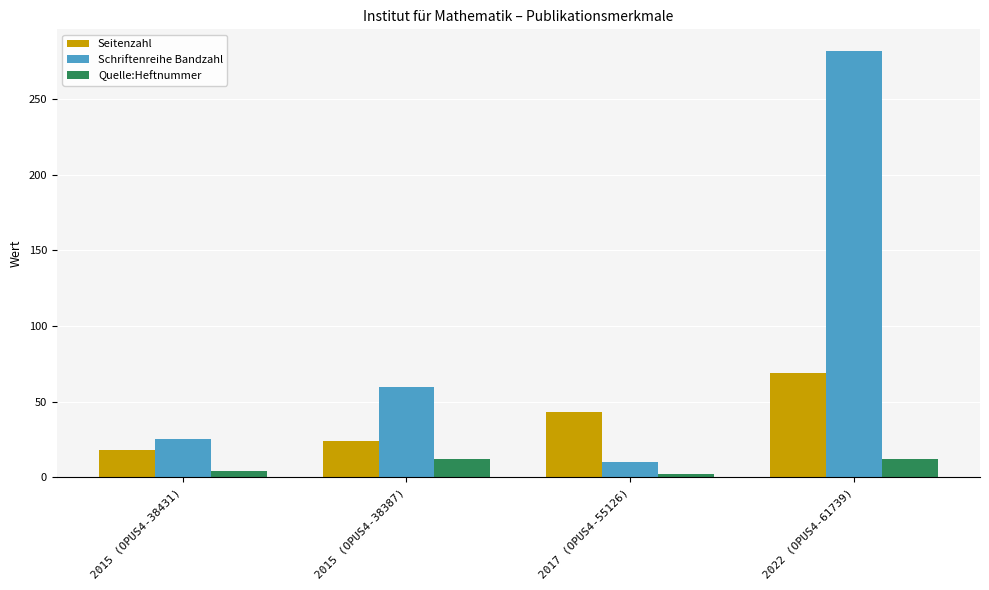

What is the minimum value shown in the chart?

2